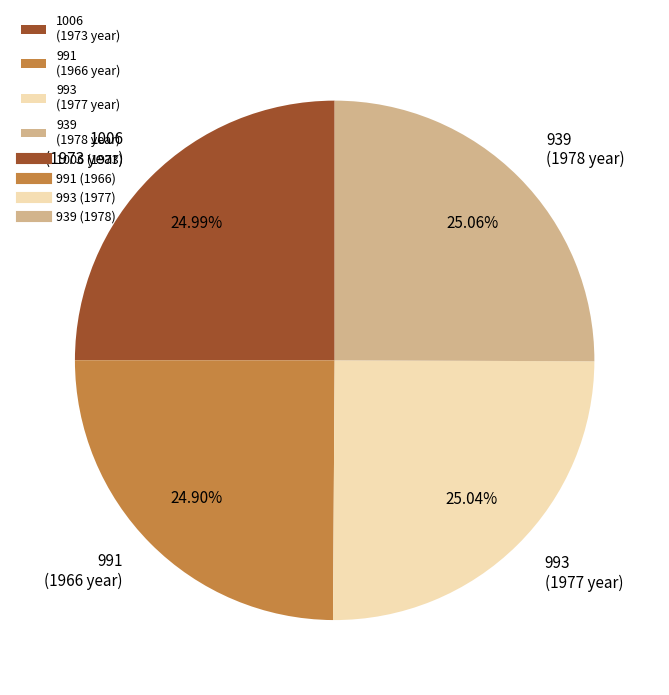

True or false: 993 accounts for 34% of the total.

False